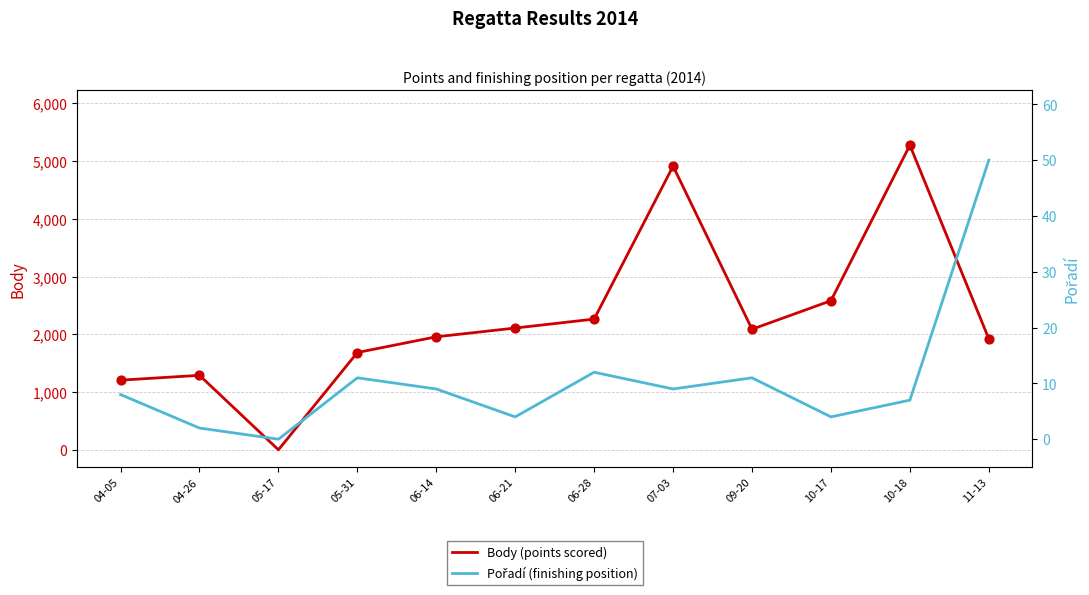

What is the total value across all series at 10-17?

2586